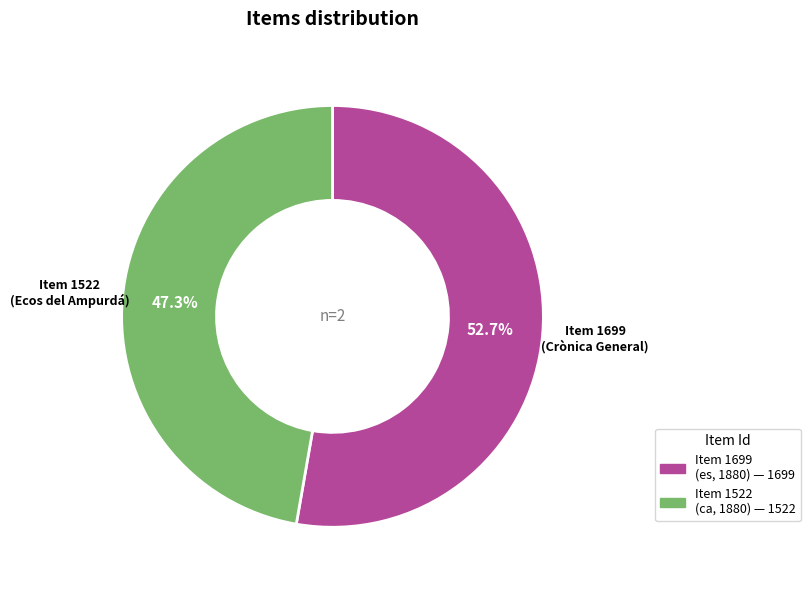

To the nearest percent, what portion does Item 1522 represent?

47%